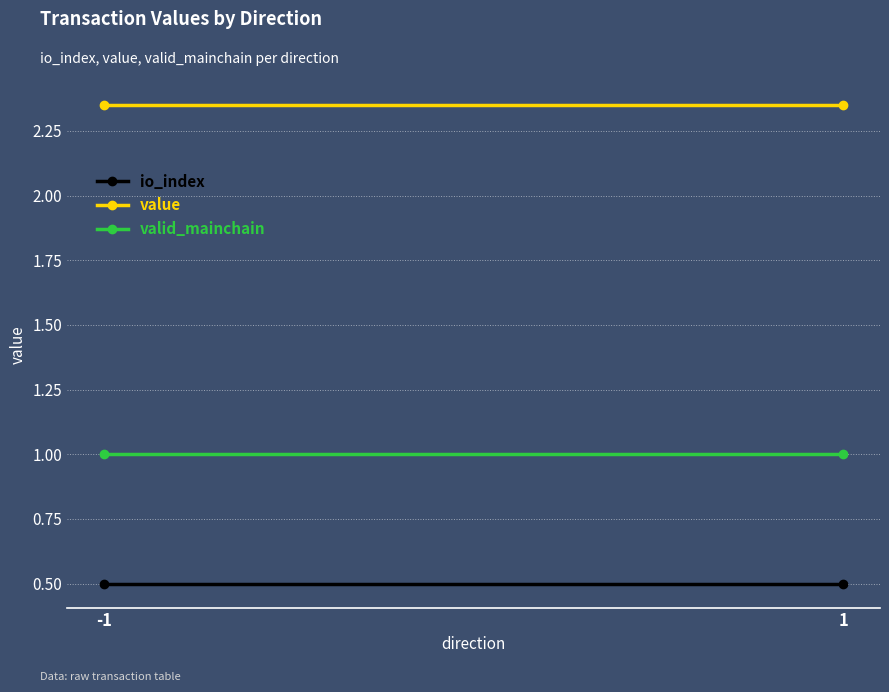

List the labels in order of value value, largest first.

-1, 1